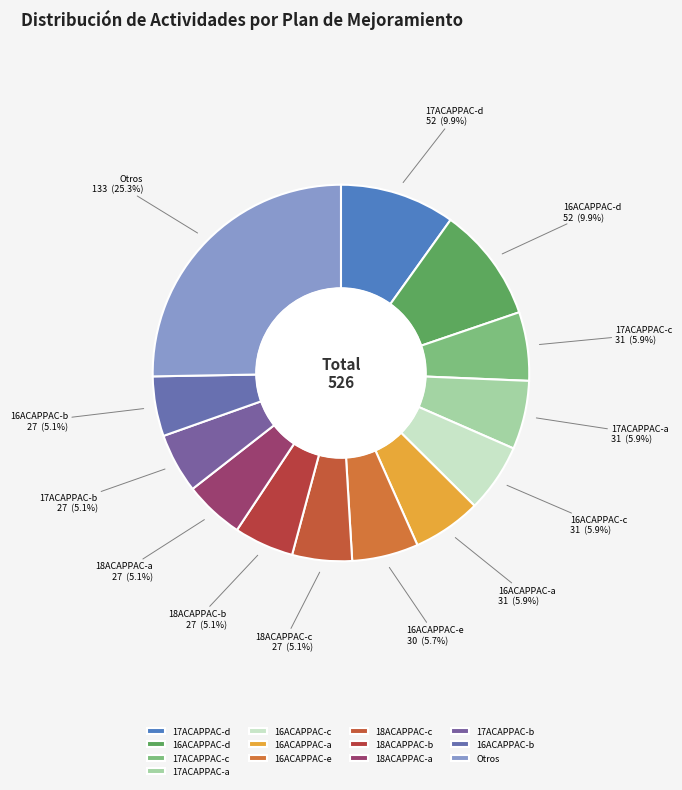

What is the largest slice in the pie chart?

Otros